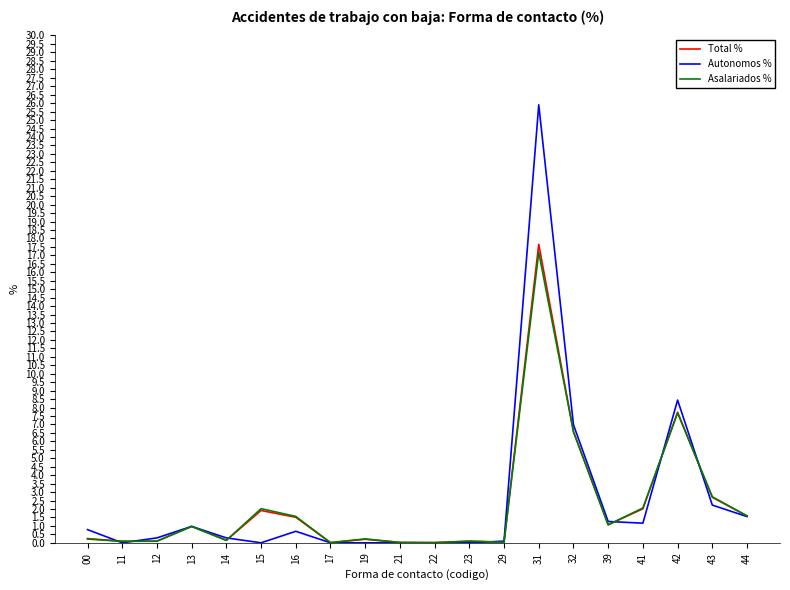

At which category is the sum across all series the highest?

31